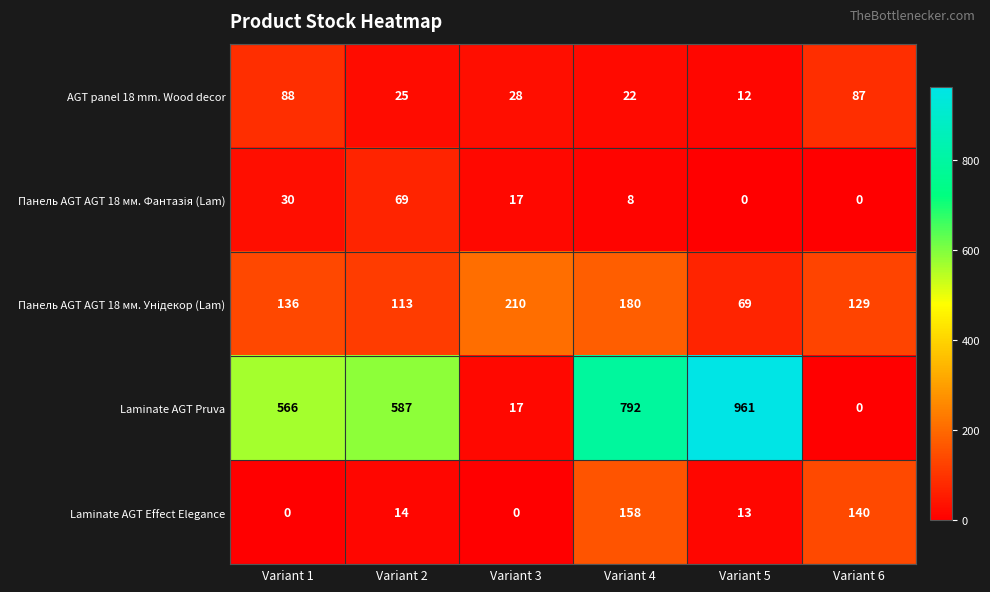

What is the difference between the maximum and minimum values in the Laminate AGT Effect Elegance series?

158